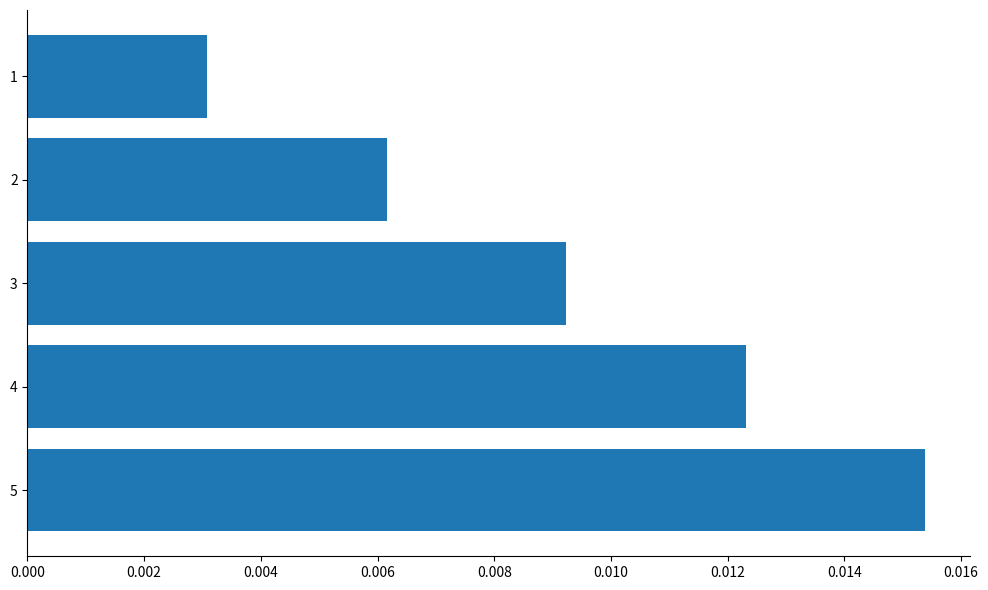

Does the chart contain stacked bars?

No